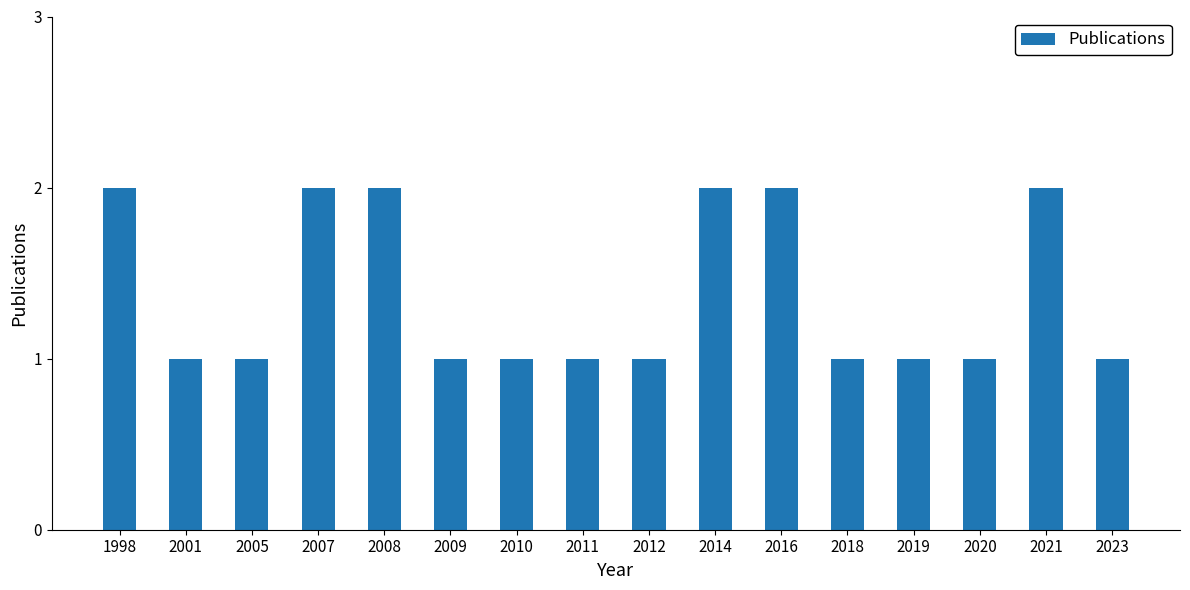

True or false: the data shows 2 at 1998.

True